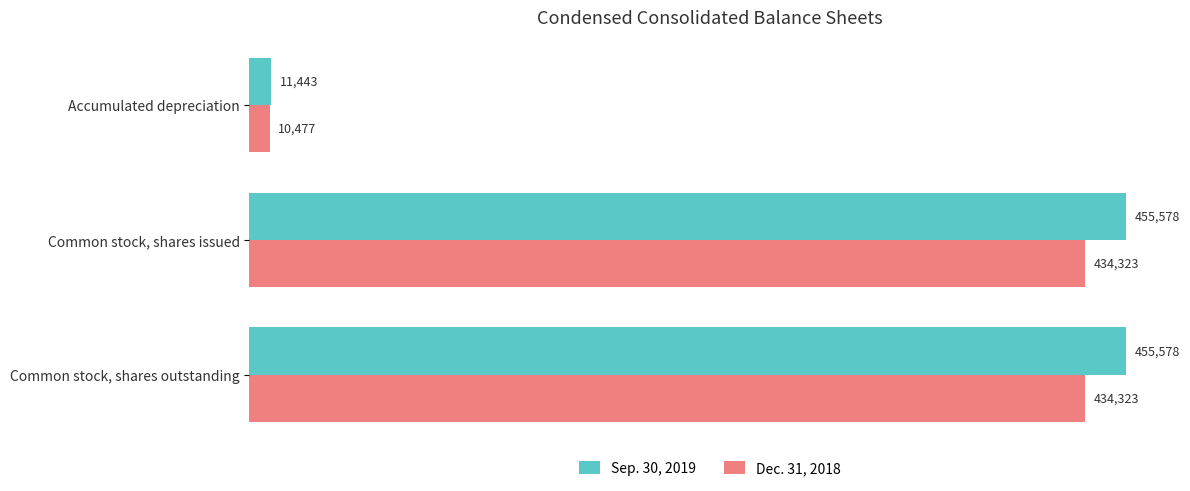

Rank the series by their maximum value, from highest to lowest.

Sep. 30, 2019, Dec. 31, 2018